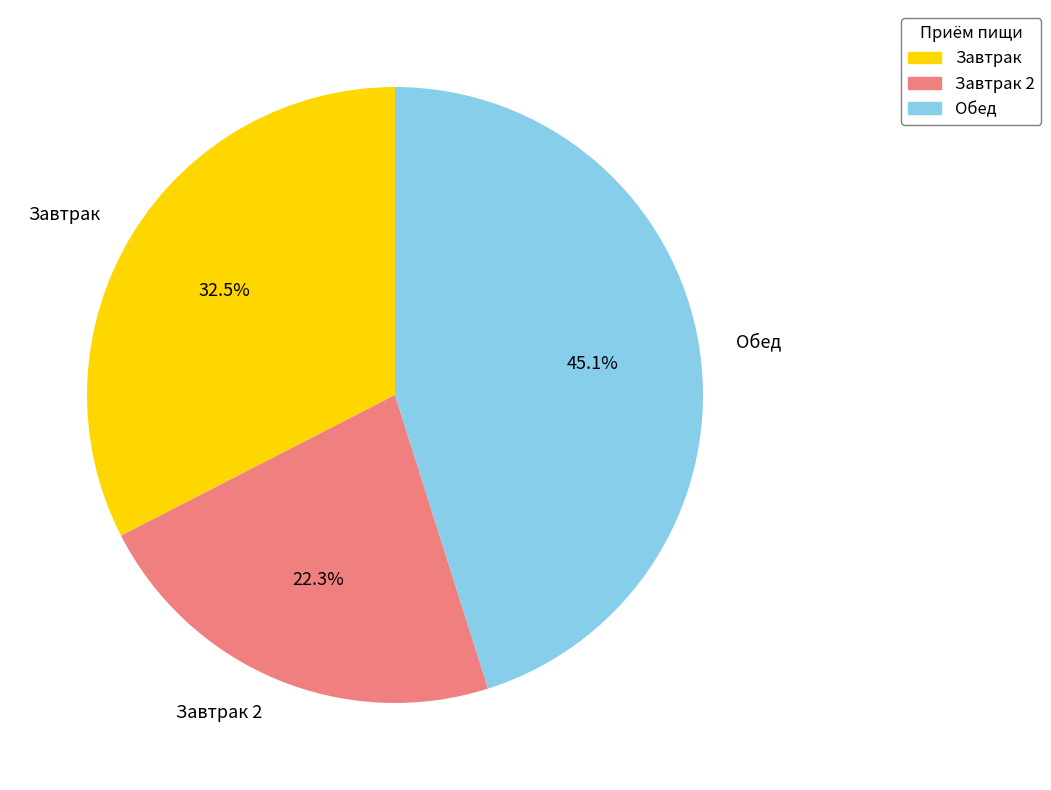

Is there a majority slice in this chart?

No